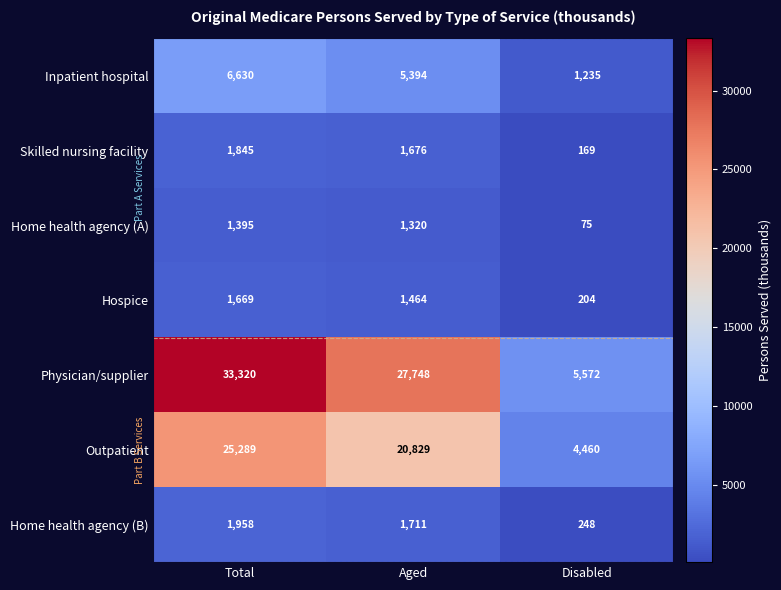

Reading right to left, list all the values displayed in this chart.

Inpatient hospital: Disabled=1235	Aged=5394	Total=6630
Skilled nursing facility: Disabled=169	Aged=1676	Total=1845
Home health agency (A): Disabled=75	Aged=1320	Total=1395
Hospice: Disabled=204	Aged=1464	Total=1669
Physician/supplier: Disabled=5572	Aged=27748	Total=33320
Outpatient: Disabled=4460	Aged=20829	Total=25289
Home health agency (B): Disabled=248	Aged=1711	Total=1958